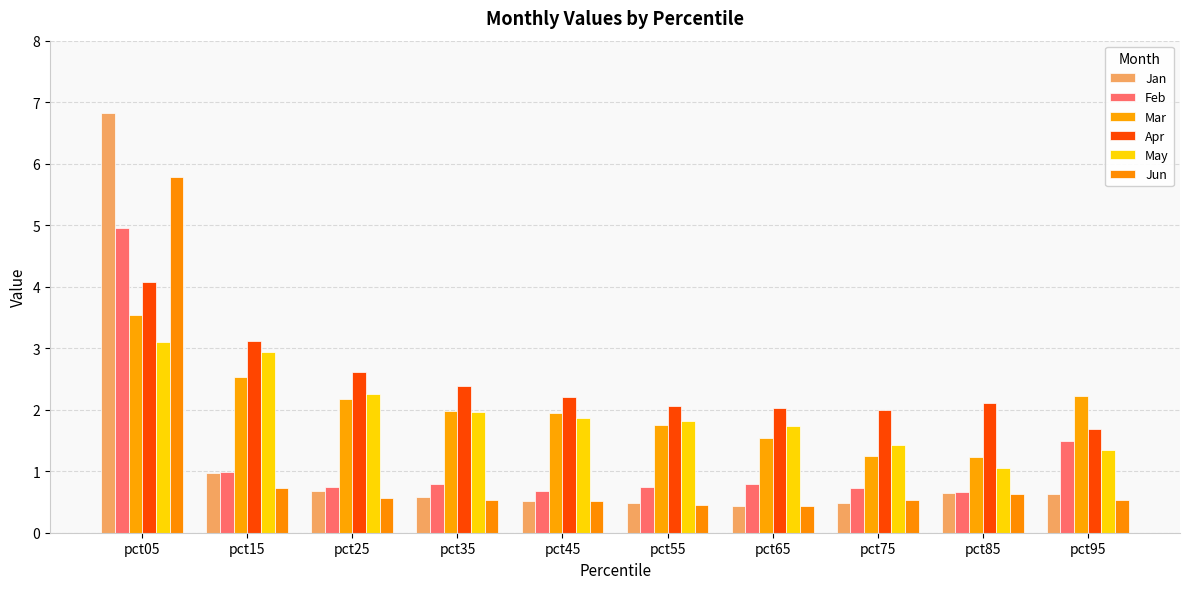

What is the sum of all Feb values?

12.6